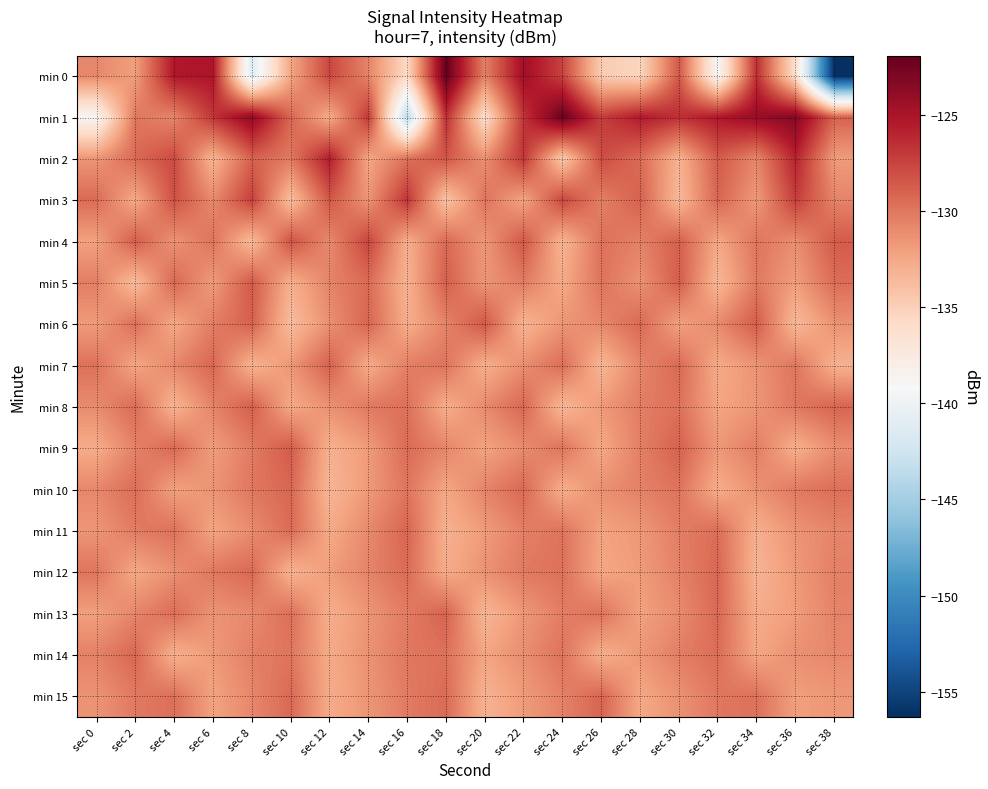

Reading right to left, list all the values displayed in this chart.

min 0: sec 38=-156.3	sec 36=-136.2	sec 34=-126.5	sec 32=-139.0	sec 30=-128.4	sec 28=-135.4	sec 26=-134.7	sec 24=-127.5	sec 22=-124.5	sec 20=-130.5	sec 18=-121.9	sec 16=-135.7	sec 14=-130.6	sec 12=-127.6	sec 10=-132.4	sec 8=-141.2	sec 6=-125.2	sec 4=-125.3	sec 2=-132.0	sec 0=-130.8
min 1: sec 38=-129.0	sec 36=-123.3	sec 34=-124.1	sec 32=-125.3	sec 30=-126.5	sec 28=-125.5	sec 26=-127.2	sec 24=-122.1	sec 22=-126.8	sec 20=-136.2	sec 18=-126.5	sec 16=-143.8	sec 14=-127.0	sec 12=-132.7	sec 10=-129.1	sec 8=-123.8	sec 6=-126.8	sec 4=-130.7	sec 2=-130.0	sec 0=-138.8
min 2: sec 38=-131.8	sec 36=-125.9	sec 34=-130.7	sec 32=-128.6	sec 30=-133.1	sec 28=-129.4	sec 26=-127.9	sec 24=-134.5	sec 22=-126.8	sec 20=-131.2	sec 18=-128.3	sec 16=-129.7	sec 14=-132.4	sec 12=-125.6	sec 10=-130.1	sec 8=-128.9	sec 6=-133.2	sec 4=-127.8	sec 2=-129.3	sec 0=-131.5
min 3: sec 38=-130.6	sec 36=-127.2	sec 34=-131.7	sec 32=-129.1	sec 30=-133.5	sec 28=-128.9	sec 26=-130.4	sec 24=-127.6	sec 22=-132.3	sec 20=-129.8	sec 18=-134.2	sec 16=-126.7	sec 14=-131.5	sec 12=-128.4	sec 10=-133.8	sec 8=-127.3	sec 6=-130.9	sec 4=-128.1	sec 2=-132.6	sec 0=-129.4
min 4: sec 38=-128.6	sec 36=-131.1	sec 34=-129.9	sec 32=-132.4	sec 30=-128.8	sec 28=-130.5	sec 26=-129.7	sec 24=-133.2	sec 22=-128.4	sec 20=-131.6	sec 18=-129.3	sec 16=-132.8	sec 14=-127.5	sec 12=-130.9	sec 10=-128.2	sec 8=-133.6	sec 6=-129.8	sec 4=-131.4	sec 2=-128.7	sec 0=-132.1
min 5: sec 38=-129.5	sec 36=-131.9	sec 34=-130.1	sec 32=-133.4	sec 30=-128.7	sec 28=-131.3	sec 26=-129.8	sec 24=-132.6	sec 22=-130.2	sec 20=-131.5	sec 18=-128.8	sec 16=-133.1	sec 14=-129.4	sec 12=-130.6	sec 10=-132.9	sec 8=-128.5	sec 6=-131.8	sec 4=-129.2	sec 2=-133.7	sec 0=-130.3
min 6: sec 38=-131.3	sec 36=-133.5	sec 34=-128.7	sec 32=-130.9	sec 30=-132.1	sec 28=-129.3	sec 26=-130.8	sec 24=-131.5	sec 22=-133.2	sec 20=-128.4	sec 18=-130.6	sec 16=-132.8	sec 14=-129.1	sec 12=-131.2	sec 10=-133.7	sec 8=-128.9	sec 6=-130.3	sec 4=-132.5	sec 2=-129.6	sec 0=-131.8
min 7: sec 38=-133.0	sec 36=-129.9	sec 34=-131.4	sec 32=-132.6	sec 30=-129.3	sec 28=-130.7	sec 26=-133.3	sec 24=-129.5	sec 22=-131.1	sec 20=-132.9	sec 18=-129.8	sec 16=-130.4	sec 14=-132.7	sec 12=-128.9	sec 10=-131.6	sec 8=-133.1	sec 6=-129.2	sec 4=-130.8	sec 2=-132.4	sec 0=-129.7
min 8: sec 38=-129.1	sec 36=-130.0	sec 34=-131.5	sec 32=-132.3	sec 30=-129.7	sec 28=-130.3	sec 26=-131.7	sec 24=-133.4	sec 22=-129.2	sec 20=-130.9	sec 18=-132.8	sec 16=-129.6	sec 14=-130.1	sec 12=-131.3	sec 10=-132.5	sec 8=-128.8	sec 6=-130.6	sec 4=-133.2	sec 2=-129.4	sec 0=-131.0
min 9: sec 38=-131.1	sec 36=-132.9	sec 34=-130.3	sec 32=-131.6	sec 30=-128.9	sec 28=-130.4	sec 26=-132.5	sec 24=-129.8	sec 22=-131.0	sec 20=-132.2	sec 18=-130.7	sec 16=-129.4	sec 14=-131.8	sec 12=-133.0	sec 10=-128.6	sec 8=-130.2	sec 6=-131.9	sec 4=-129.3	sec 2=-130.5	sec 0=-132.7
min 10: sec 38=-129.6	sec 36=-130.1	sec 34=-131.3	sec 32=-132.7	sec 30=-129.8	sec 28=-130.5	sec 26=-131.2	sec 24=-132.8	sec 22=-129.3	sec 20=-130.6	sec 18=-132.4	sec 16=-129.9	sec 14=-131.7	sec 12=-133.3	sec 10=-129.2	sec 8=-130.0	sec 6=-131.4	sec 4=-132.1	sec 2=-129.5	sec 0=-130.8
min 11: sec 38=-130.7	sec 36=-131.4	sec 34=-132.9	sec 32=-129.5	sec 30=-130.3	sec 28=-131.6	sec 26=-132.2	sec 24=-129.8	sec 22=-130.4	sec 20=-131.8	sec 18=-133.0	sec 16=-129.1	sec 14=-130.9	sec 12=-132.6	sec 10=-129.4	sec 8=-131.0	sec 6=-132.3	sec 4=-129.7	sec 2=-130.2	sec 0=-131.5
min 12: sec 38=-130.4	sec 36=-131.7	sec 34=-133.2	sec 32=-129.2	sec 30=-130.5	sec 28=-131.8	sec 26=-132.4	sec 24=-129.7	sec 22=-130.1	sec 20=-131.3	sec 18=-132.7	sec 16=-129.4	sec 14=-130.6	sec 12=-131.9	sec 10=-133.1	sec 8=-129.3	sec 6=-130.0	sec 4=-131.2	sec 2=-132.5	sec 0=-129.9
min 13: sec 38=-130.6	sec 36=-131.9	sec 34=-132.7	sec 32=-129.3	sec 30=-131.0	sec 28=-132.1	sec 26=-129.8	sec 24=-130.3	sec 22=-131.6	sec 20=-133.3	sec 18=-129.0	sec 16=-130.2	sec 14=-131.5	sec 12=-132.8	sec 10=-129.6	sec 8=-130.9	sec 6=-131.4	sec 4=-129.5	sec 2=-130.7	sec 0=-132.0
min 14: sec 38=-130.8	sec 36=-131.2	sec 34=-132.4	sec 32=-129.5	sec 30=-130.3	sec 28=-131.6	sec 26=-132.9	sec 24=-129.8	sec 22=-131.1	sec 20=-132.3	sec 18=-129.7	sec 16=-130.0	sec 14=-131.3	sec 12=-132.6	sec 10=-129.9	sec 8=-130.4	sec 6=-131.7	sec 4=-133.0	sec 2=-129.2	sec 0=-130.5
min 15: sec 38=-131.6	sec 36=-132.0	sec 34=-129.7	sec 32=-130.0	sec 30=-131.3	sec 28=-132.5	sec 26=-129.1	sec 24=-130.5	sec 22=-131.8	sec 20=-133.1	sec 18=-129.4	sec 16=-130.2	sec 14=-131.5	sec 12=-132.7	sec 10=-129.3	sec 8=-130.8	sec 6=-132.2	sec 4=-129.6	sec 2=-130.1	sec 0=-131.4